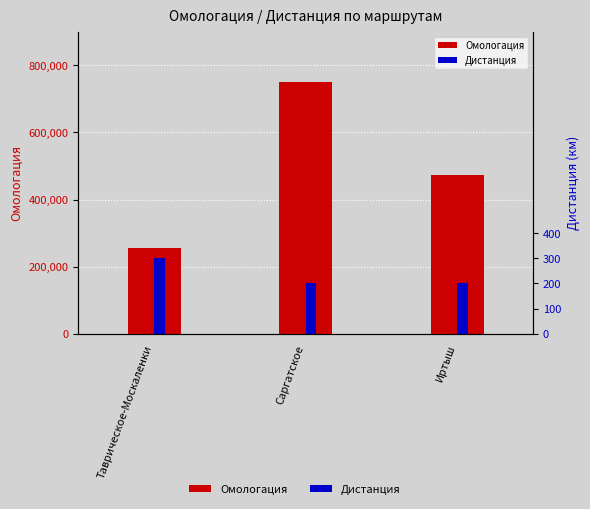

Reading left to right, what are all the values shown in this chart?

Омологация: 256612	750425	472512
Дистанция: 300	200	200